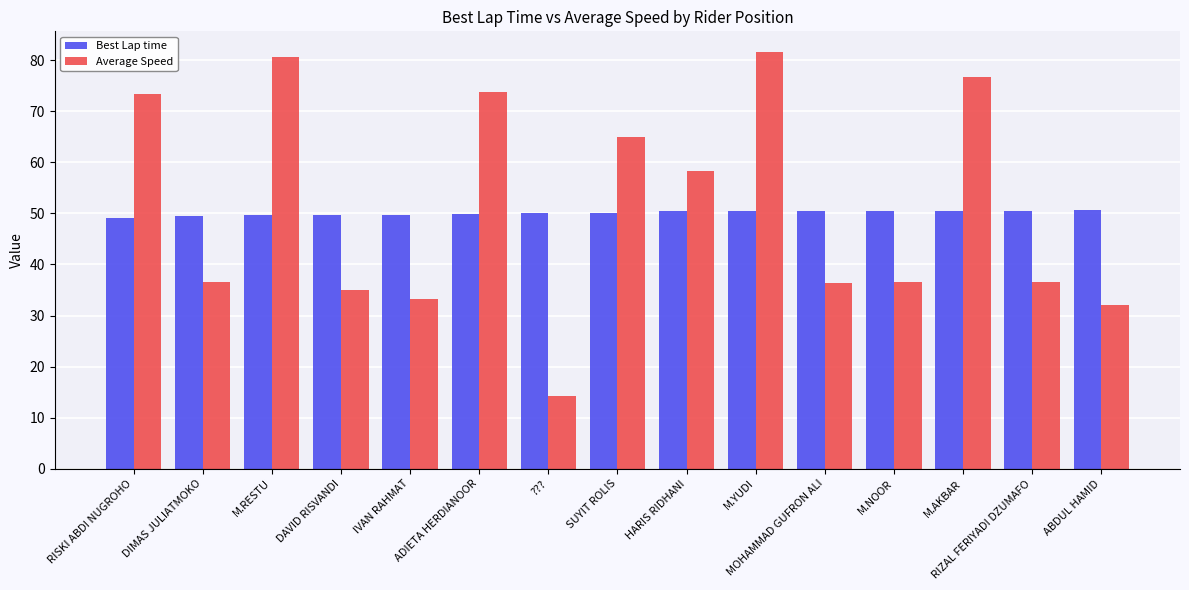

What is the greatest value displayed?

81.6